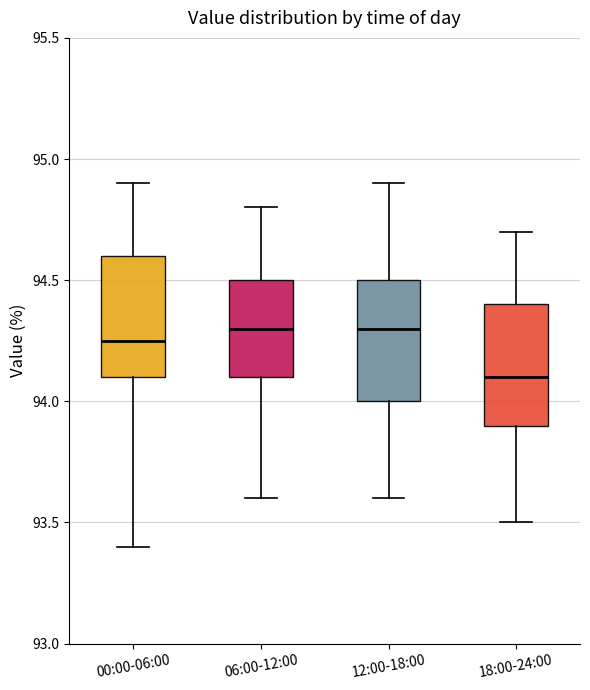

Reading left to right, transcribe this box plot: for each box, give where its median line is, the range the box spans, and where its two whiskers end, as read against the y-axis. The values are not printed on the chart, so give them approximately, as read against the axis.

00:00-06:00: median 94.25, box 94.10 to 94.60, whiskers 93.40 to 94.90
06:00-12:00: median 94.30, box 94.10 to 94.50, whiskers 93.60 to 94.80
12:00-18:00: median 94.30, box 94.00 to 94.50, whiskers 93.60 to 94.90
18:00-24:00: median 94.10, box 93.90 to 94.40, whiskers 93.50 to 94.70